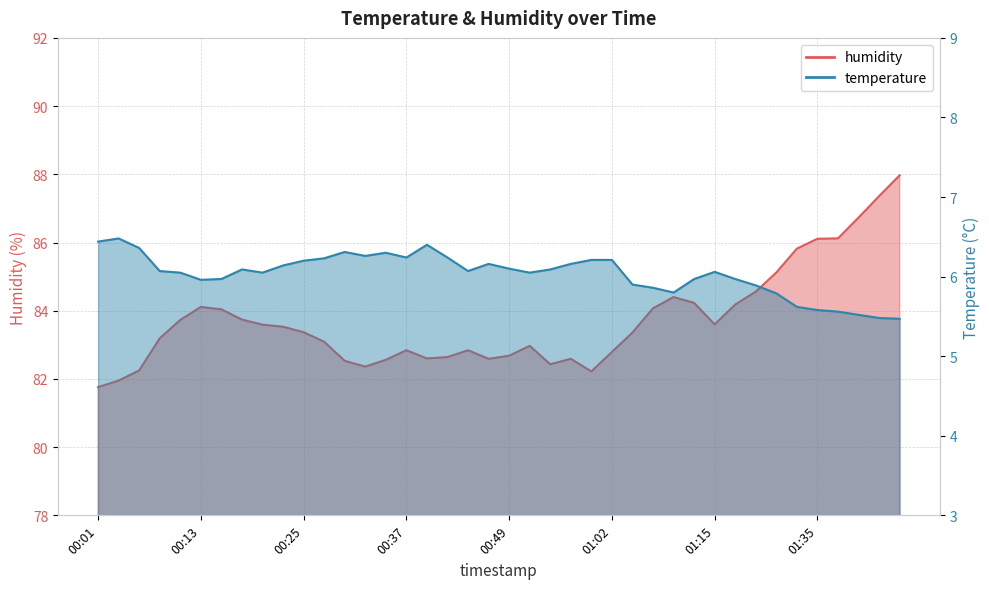

The humidity series shows 84.1 at 00:13. True or false?

True